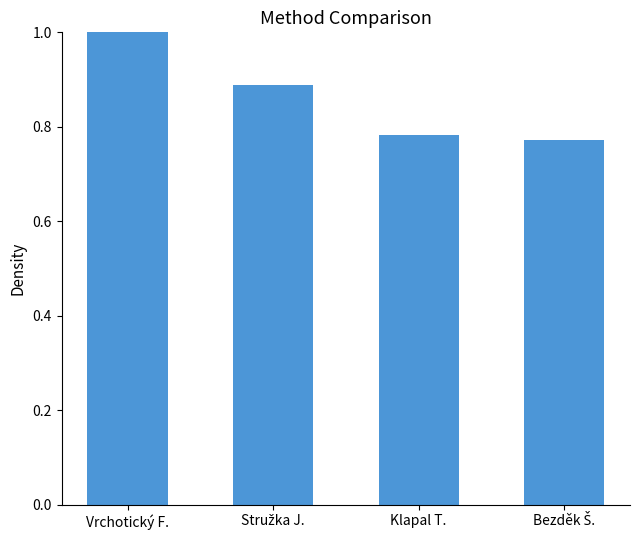

What is the sum of all values?

3.4